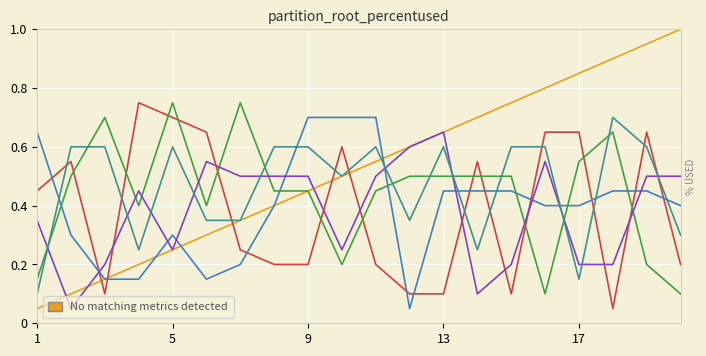

What is the greatest value displayed?

1.0